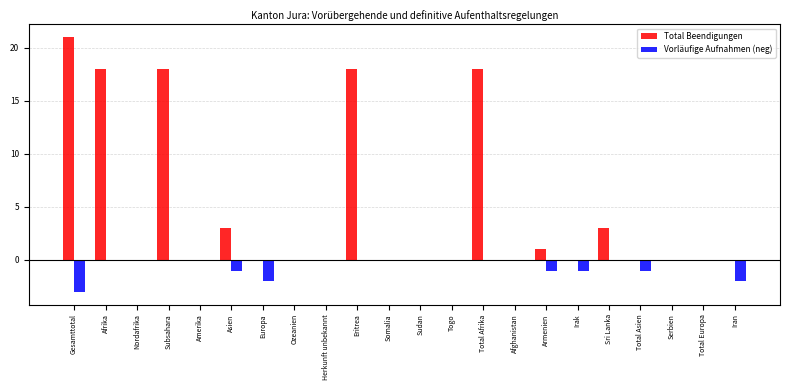

Which label corresponds to the largest value in the chart?

Gesamttotal